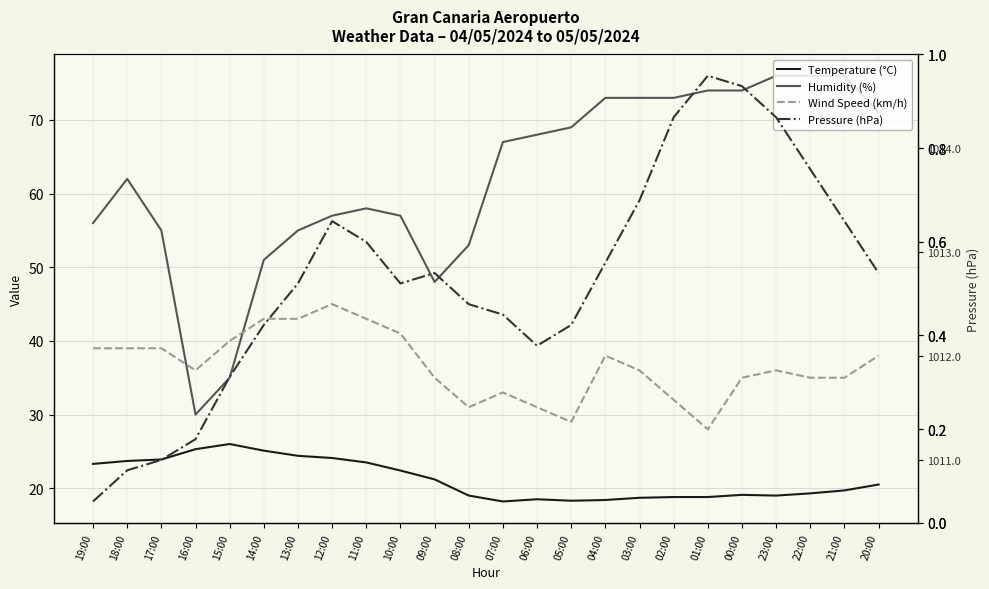

What is the label of the 9th point from the left?

11:00